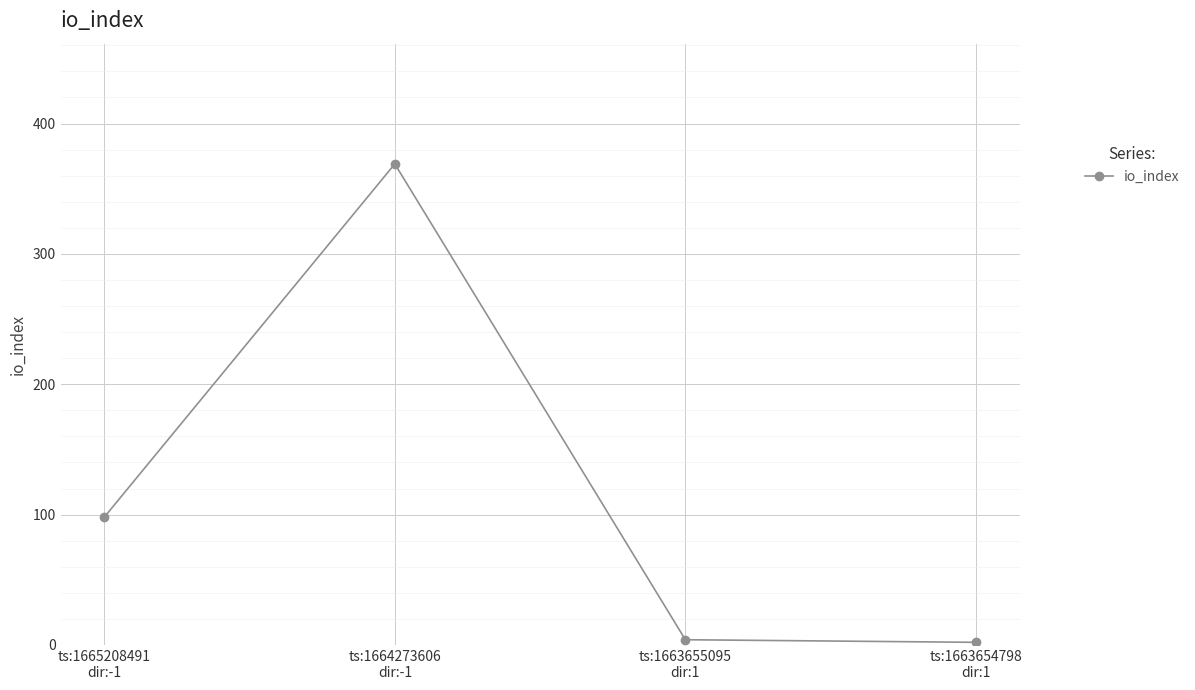

What is the maximum value shown in the chart?

369